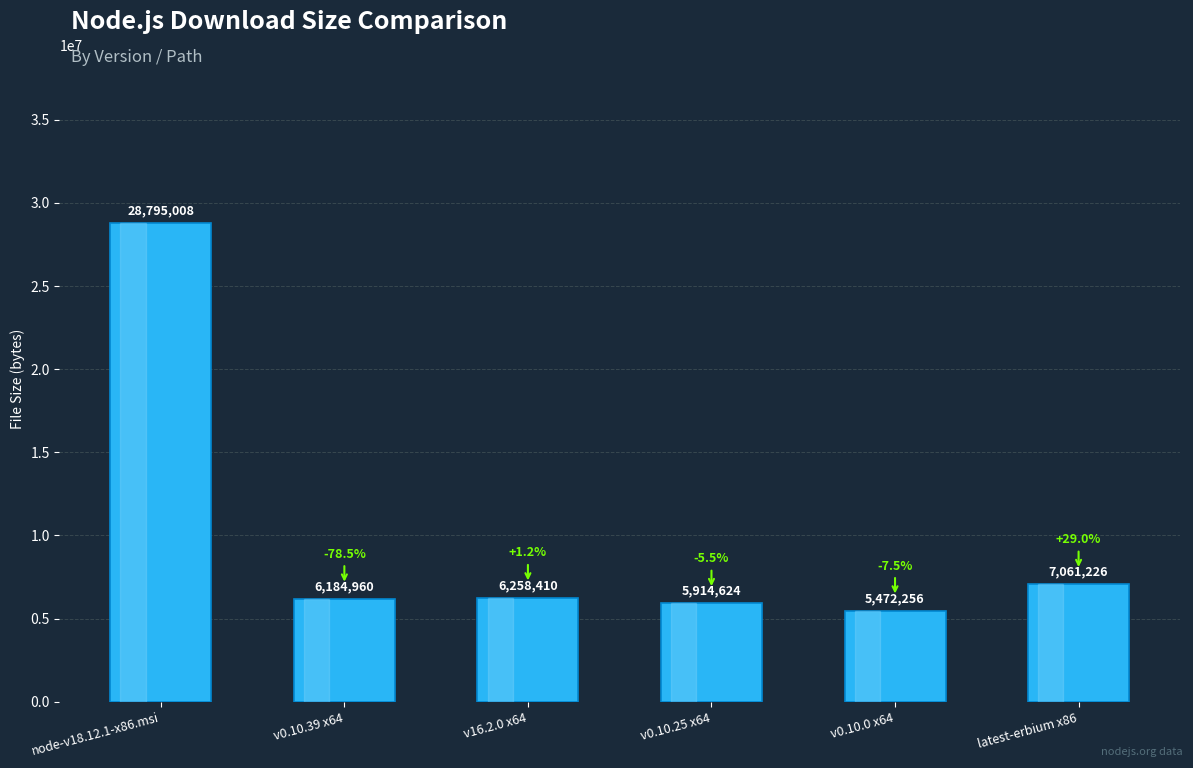

How many data points does each series have?

6